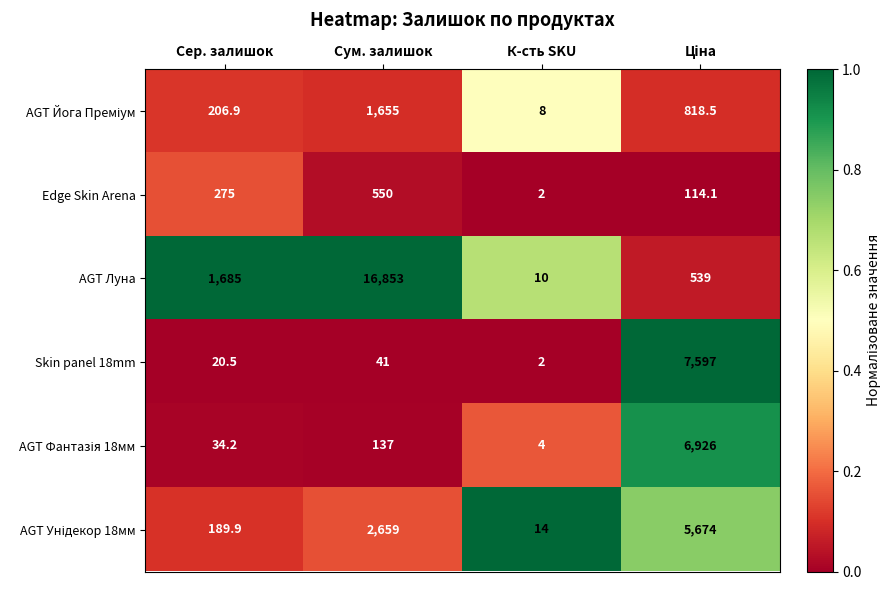

Is it true that Skin panel 18mm equals 2.0 at К-сть SKU?

True